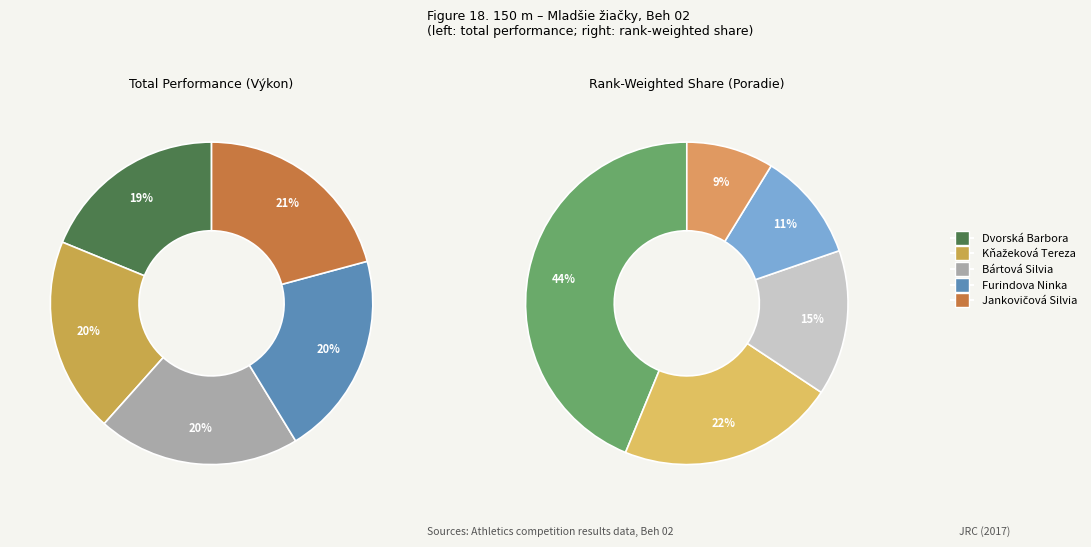

Does Jankovičová Silvia account for over 50% of the chart?

No